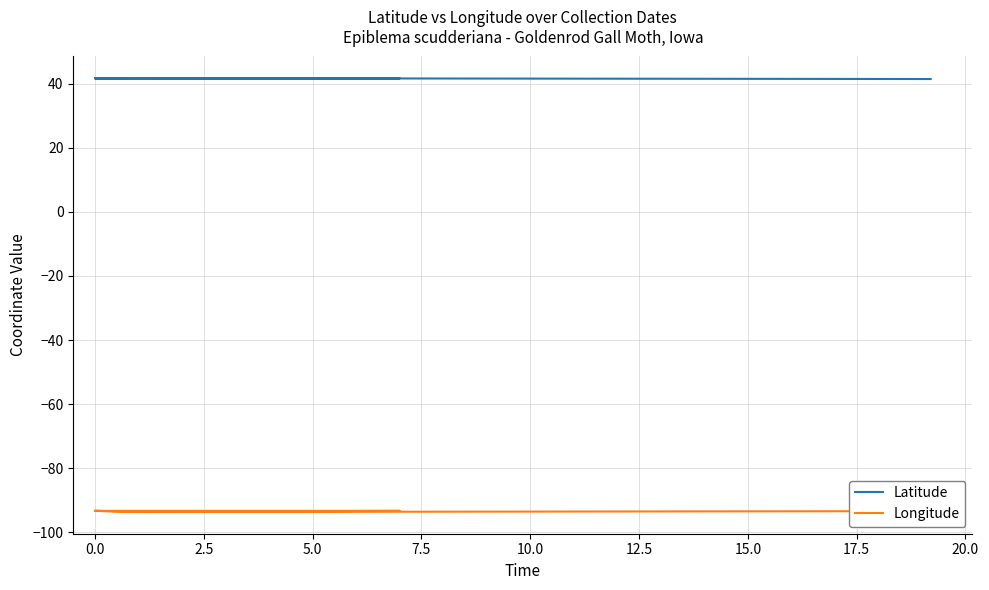

What value does the Longitude series have at 0.0?

-93.7